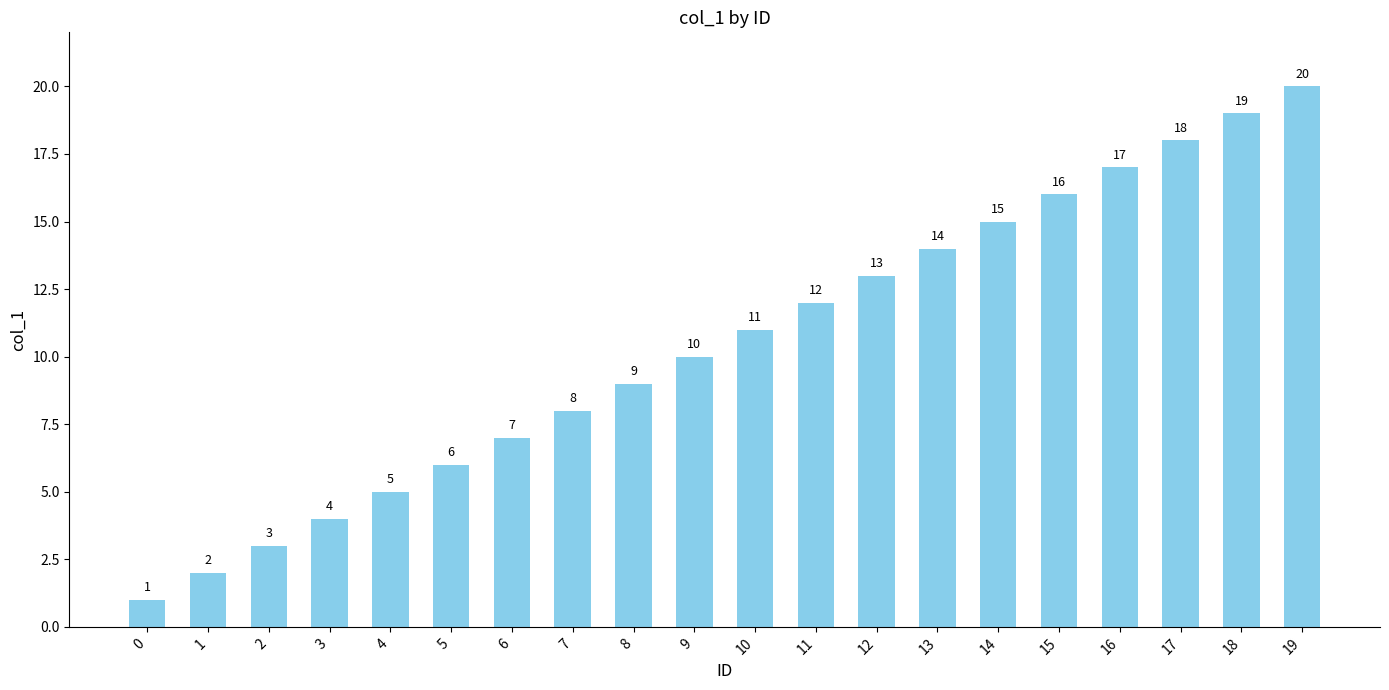

How many bars are there in total?

20